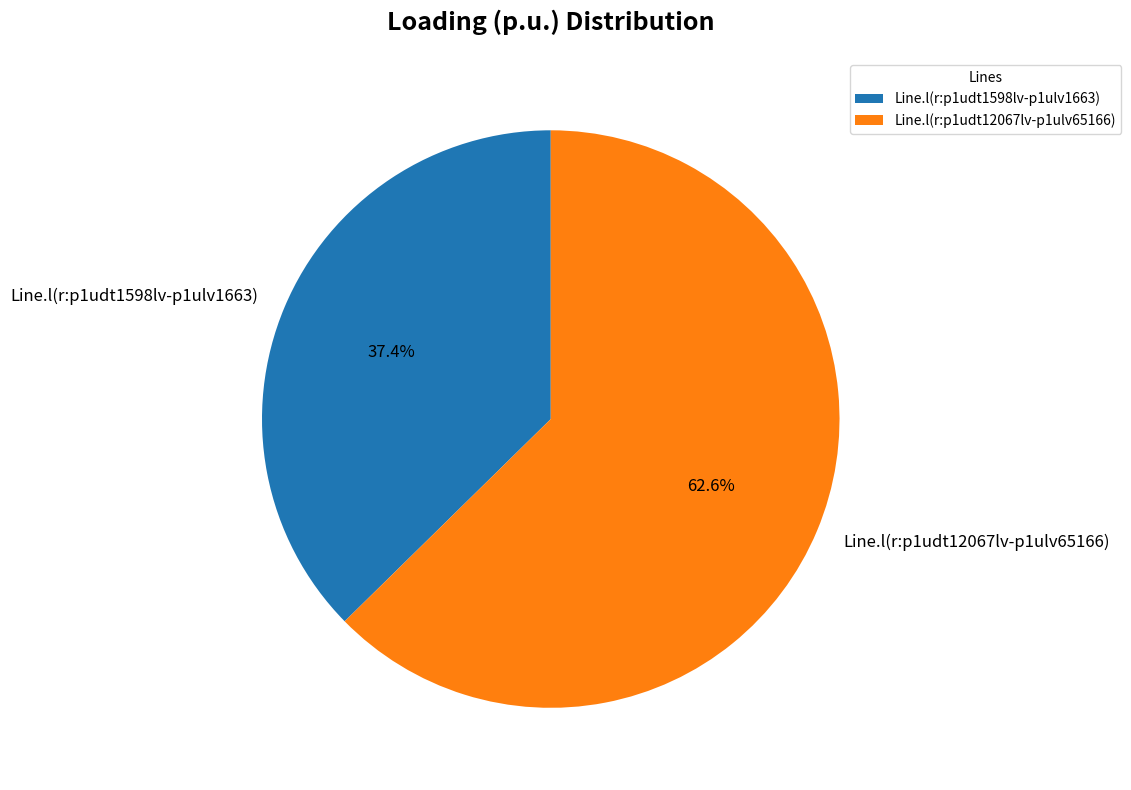

What is the total percentage of Line.l(r:p1udt1598lv-p1ulv1663) and Line.l(r:p1udt12067lv-p1ulv65166)?

100.0%